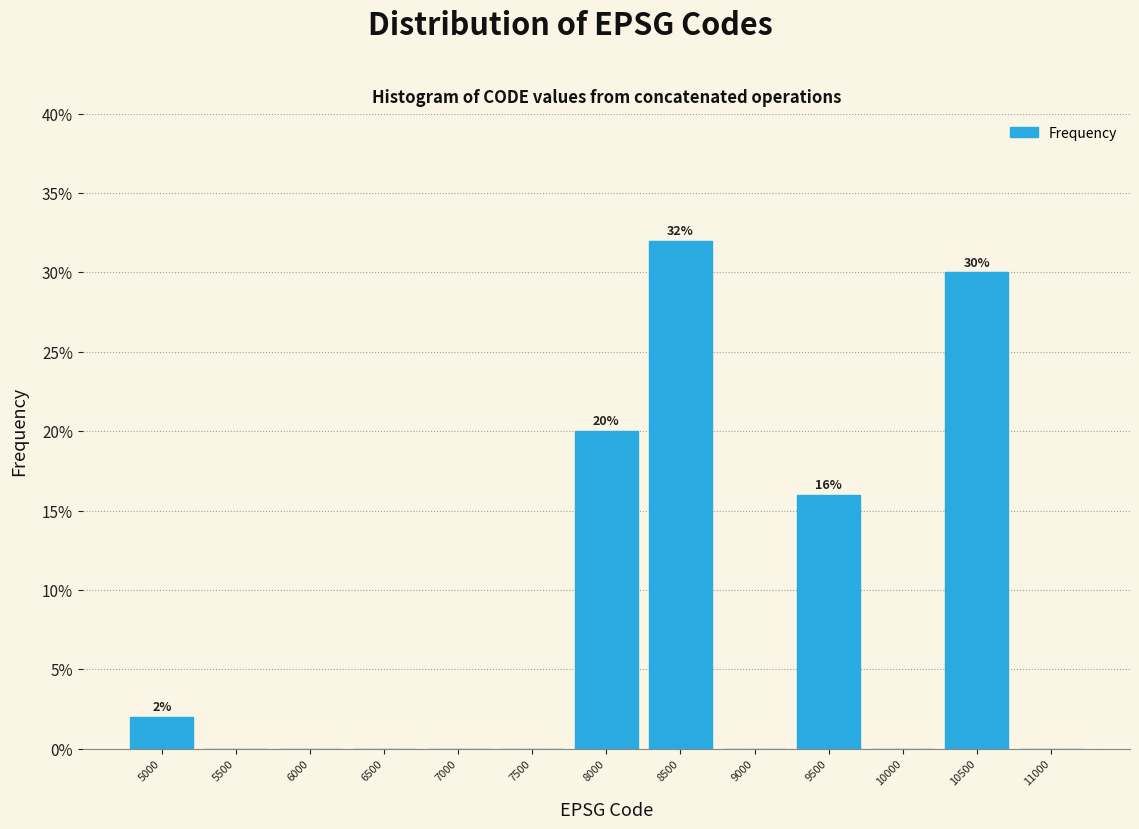

Reading left to right, transcribe all the data shown in this chart.

5000=2	5500=0	6000=0	6500=0	7000=0	7500=0	8000=20	8500=32	9000=0	9500=16	10000=0	10500=30	11000=0